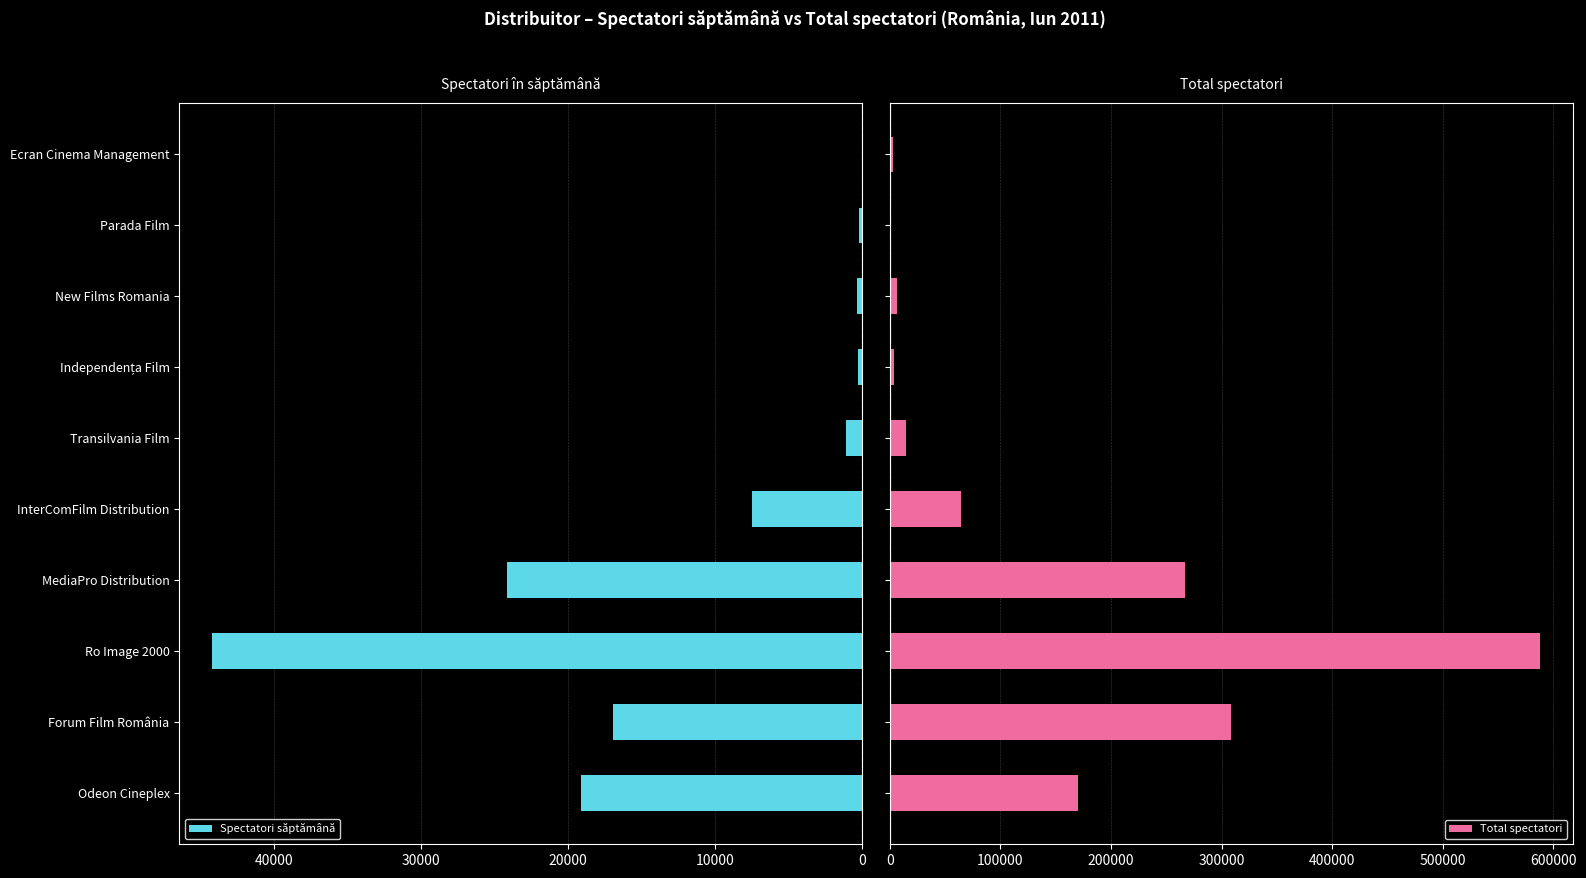

Reading left to right, what are all the values shown in this chart?

Spectatori săptămână: 19099	16952	44220	24169	7510	1138	290	351	203	62
Total spectatori: 170264	308172	588313	267007	64679	14751	3637	6072	1119	2688